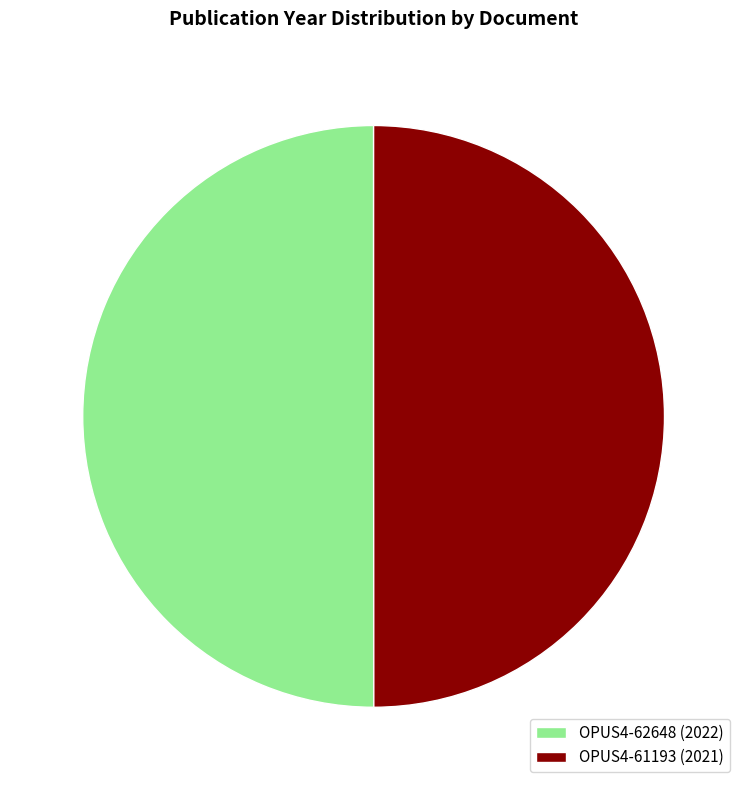

Is it true that OPUS4-61193 (2021) is 50% of the pie?

True